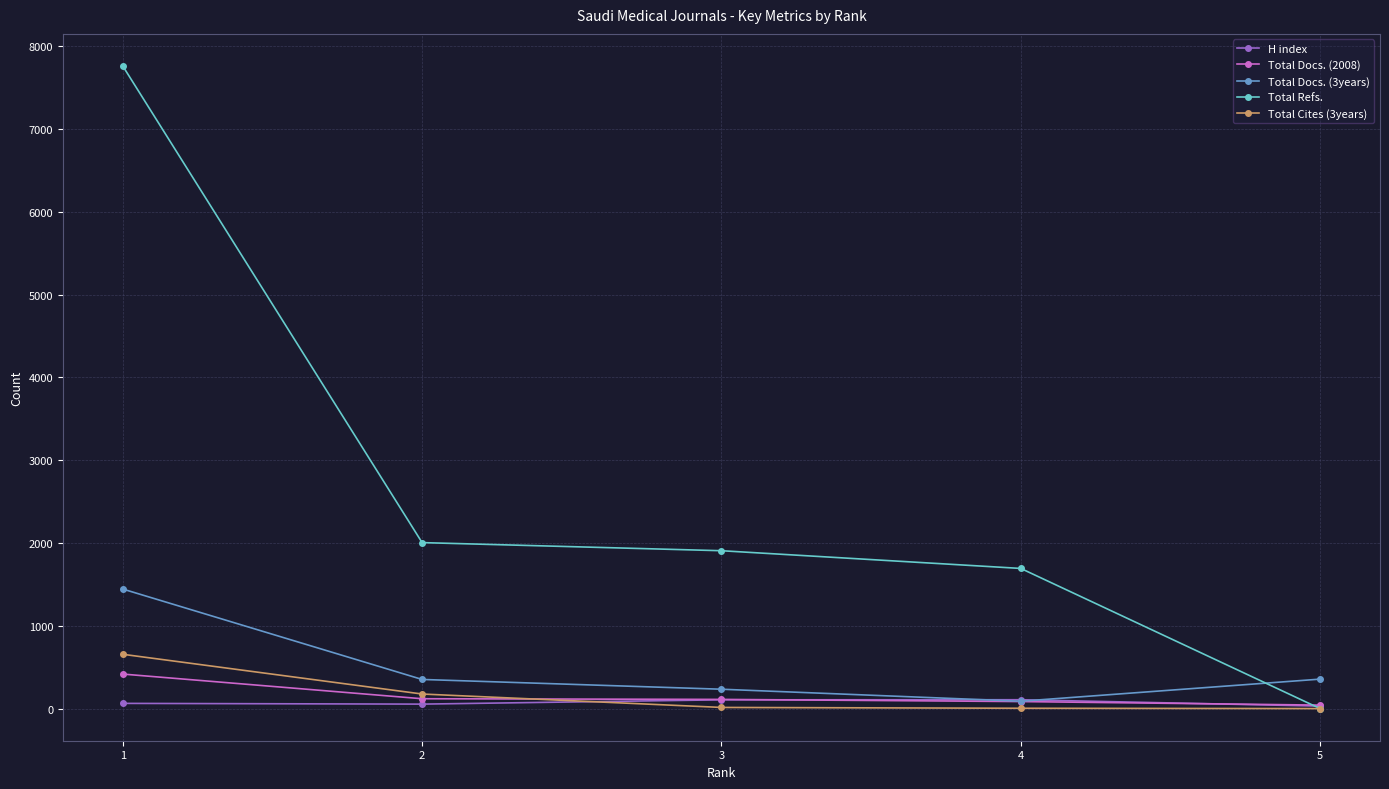

List the series in order of their peak value, lowest first.

H index, Total Docs. (2008), Total Cites (3years), Total Docs. (3years), Total Refs.